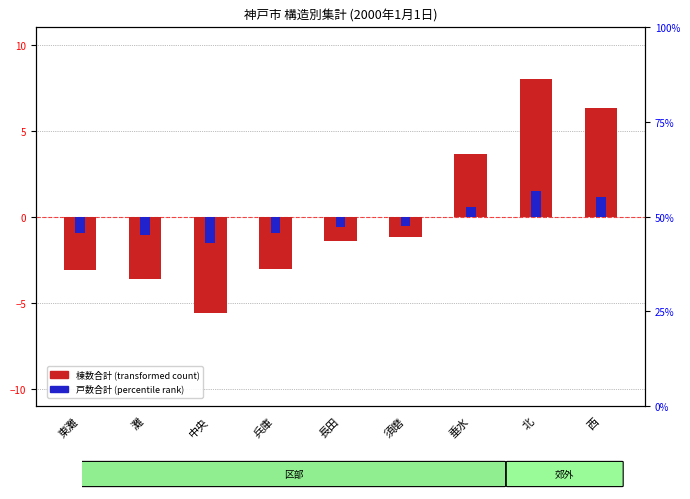

What is the label of the 7th bar from the left?

垂水